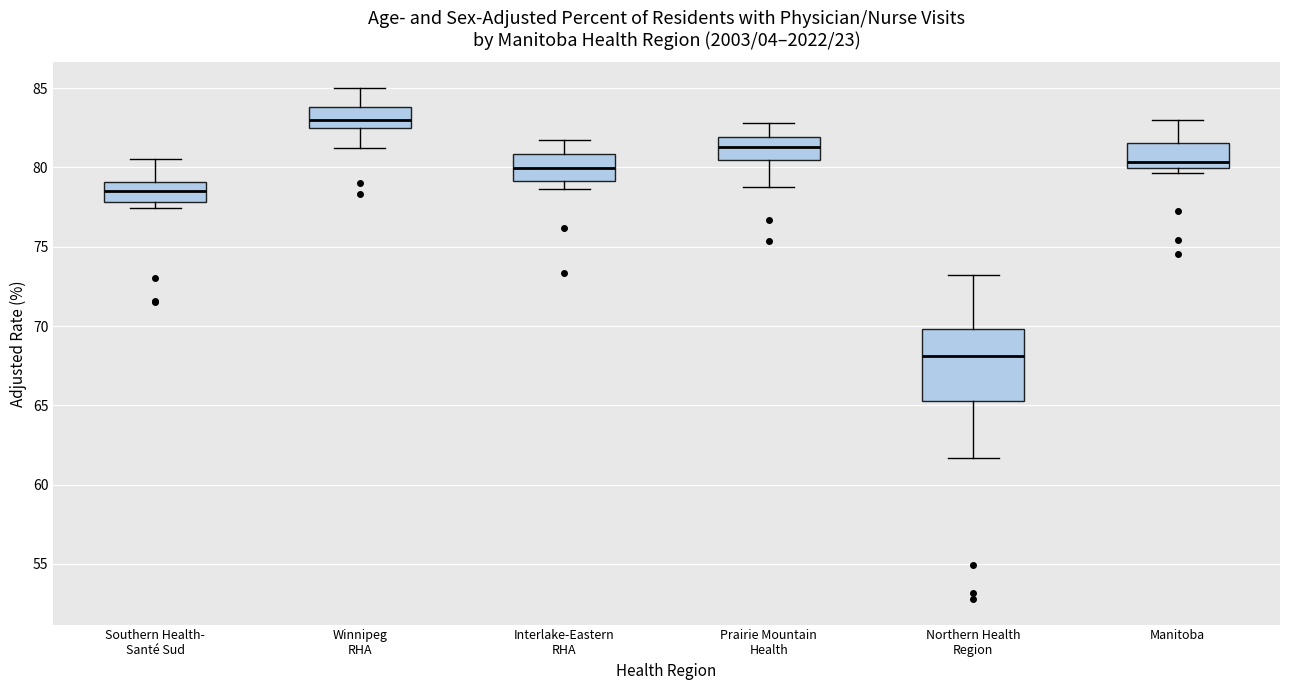

Where is the lower edge of the box for Winnipeg RHA on the y-axis? The values are not printed on the chart, so give them approximately, as read against the axis.

82.5